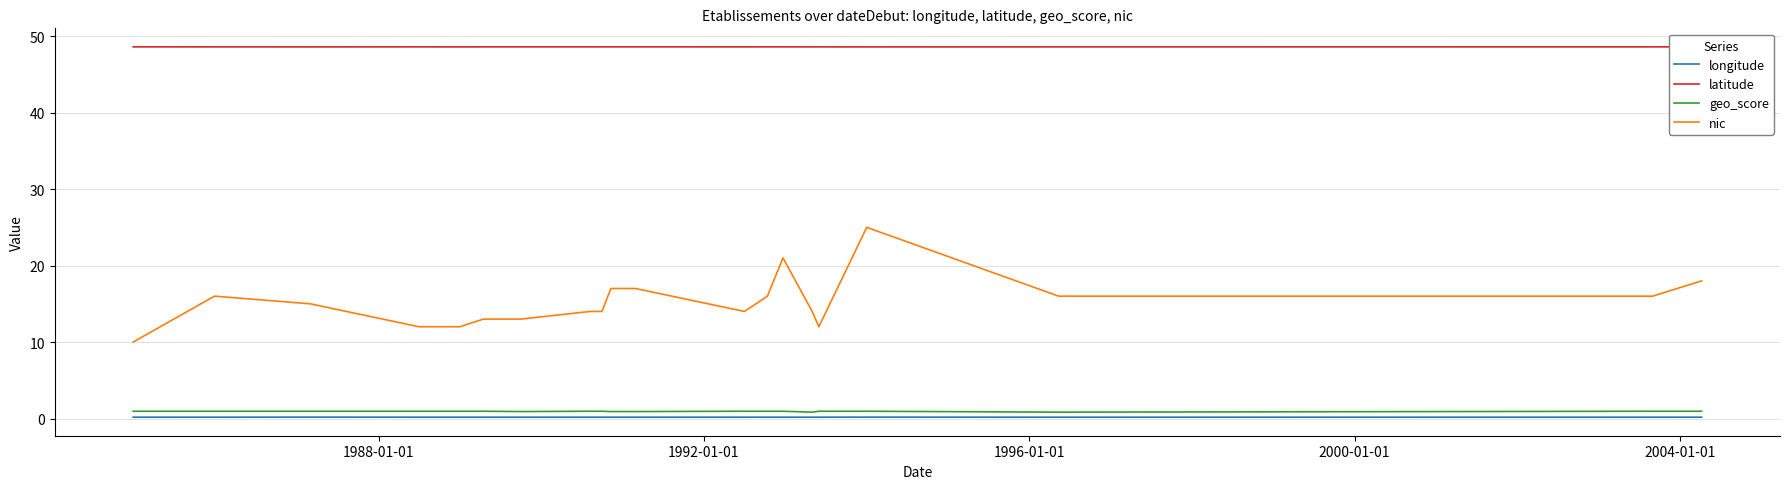

What is the maximum value for nic?

25.0